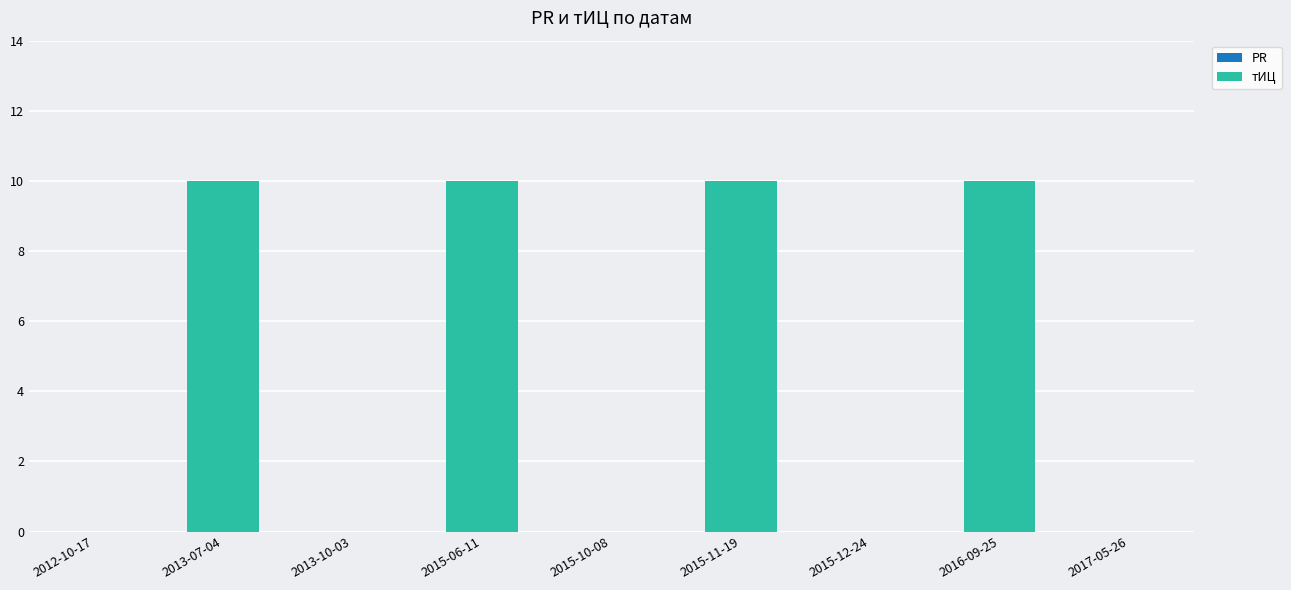

Is it true that the value at 2015-10-08 is -6?

False